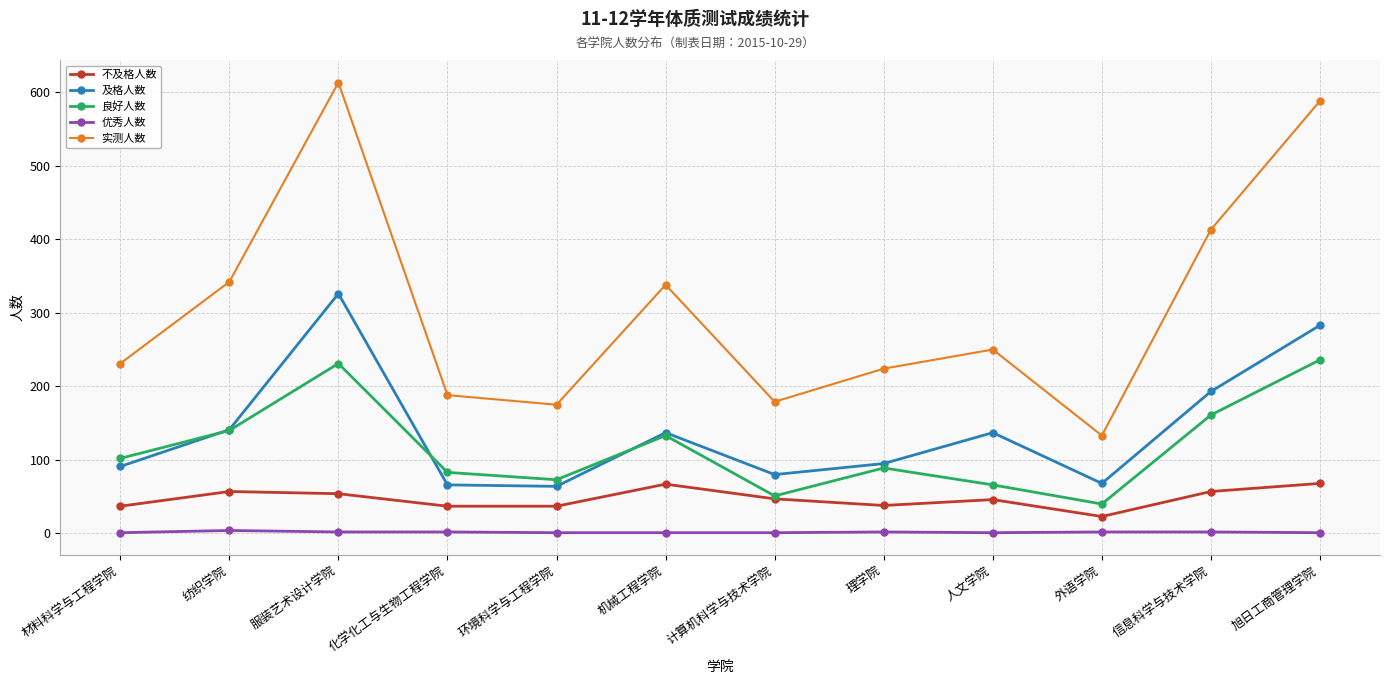

What is the total value across all series at 服装艺术设计学院?

1226